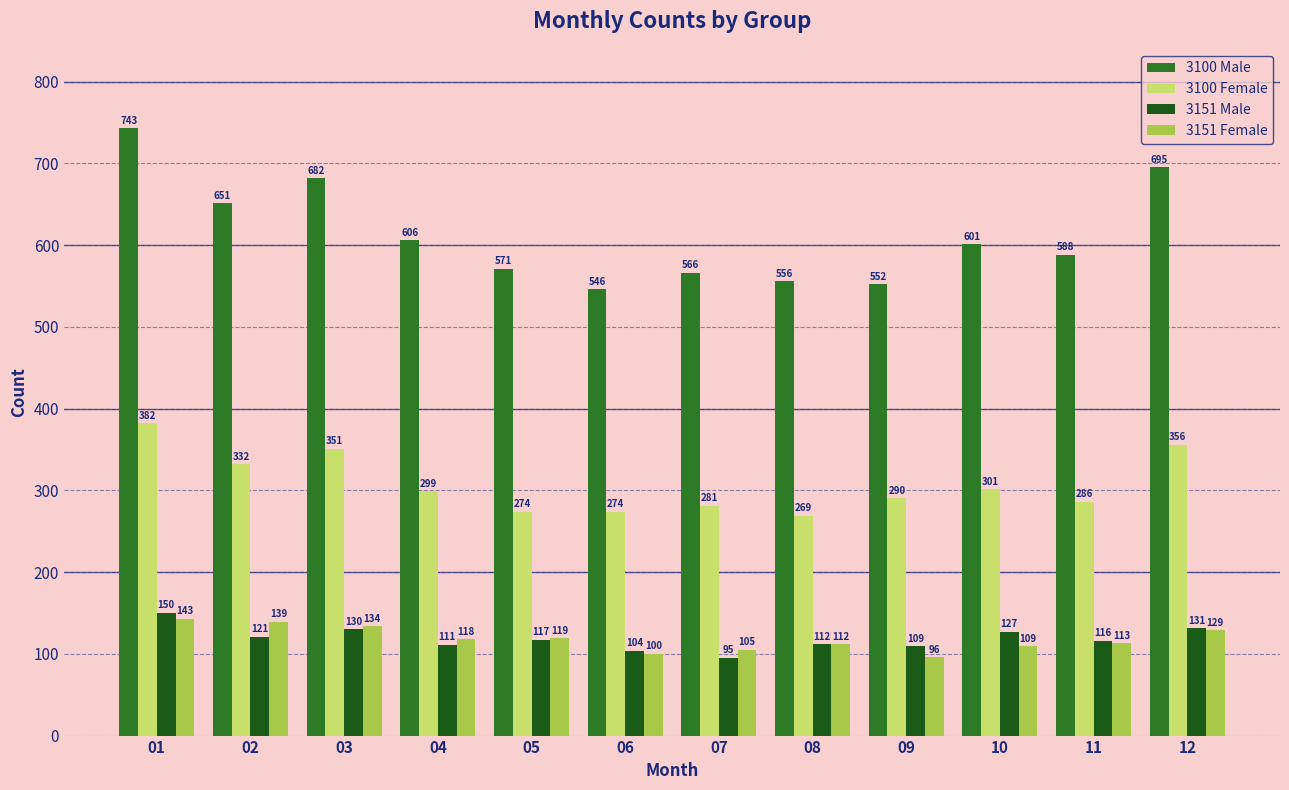

Reading left to right, transcribe all the data shown in this chart.

3100 Male: 743	651	682	606	571	546	566	556	552	601	588	695
3100 Female: 382	332	351	299	274	274	281	269	290	301	286	356
3151 Male: 150	121	130	111	117	104	95	112	109	127	116	131
3151 Female: 143	139	134	118	119	100	105	112	96	109	113	129